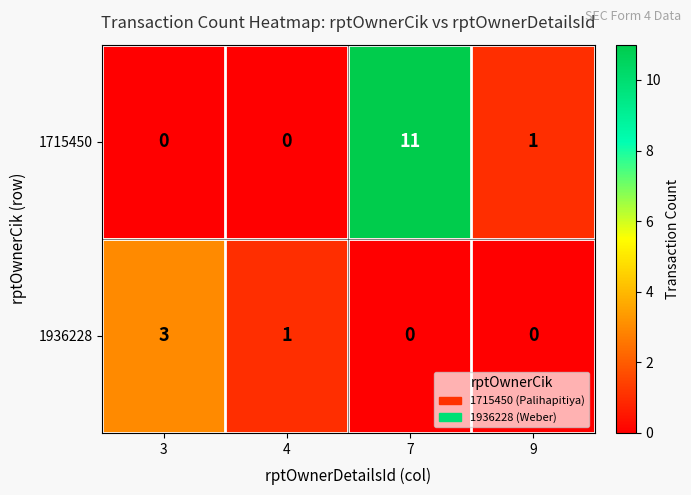

Reading left to right, extract all data points from this chart.

1715450: 0	0	11	1
1936228: 3	1	0	0